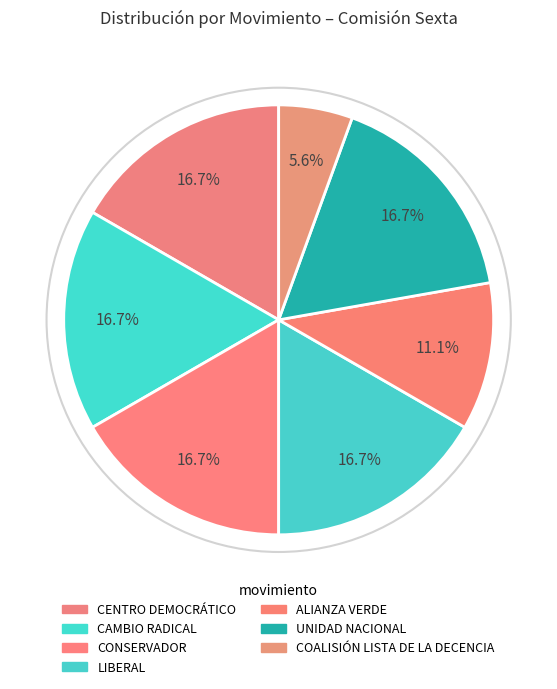

Combined, do CONSERVADOR and UNIDAD NACIONAL account for over 50%?

No